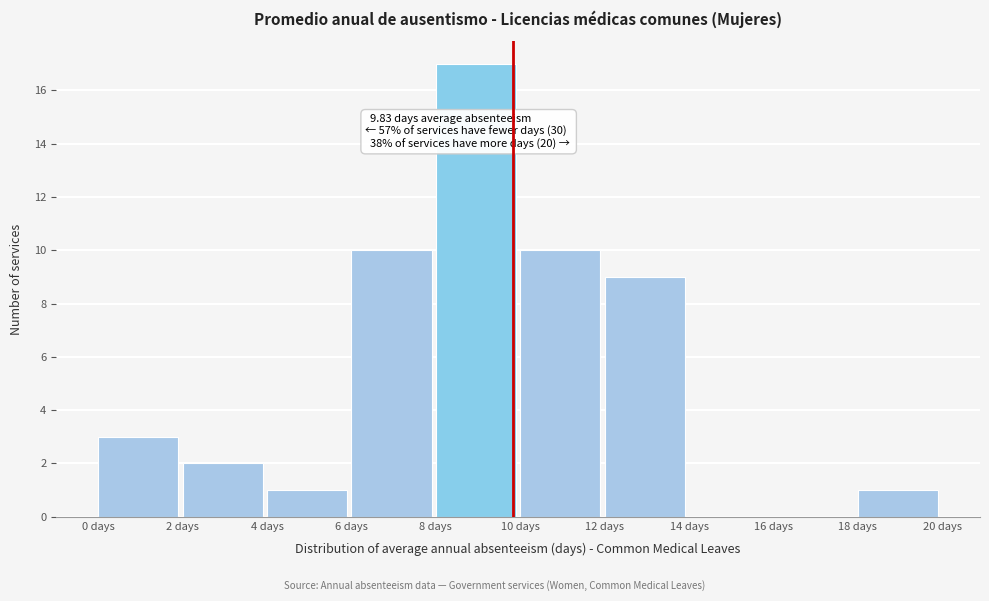

Which range on the x-axis has the tallest bar?

8 to 10